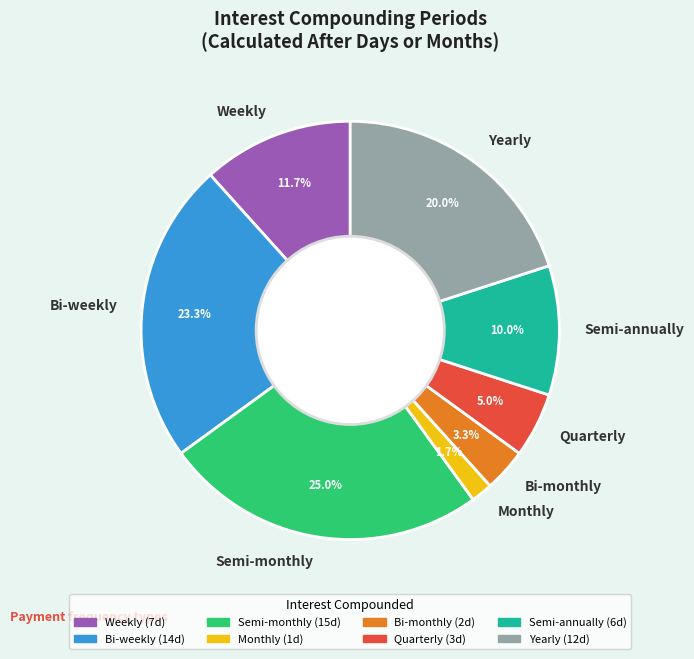

The Bi-weekly slice represents 30% of the pie. True or false?

False